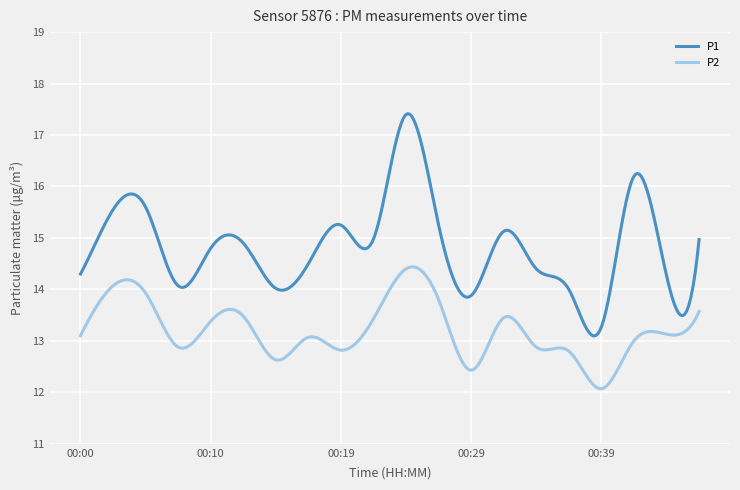

What is the smallest value displayed?

12.1